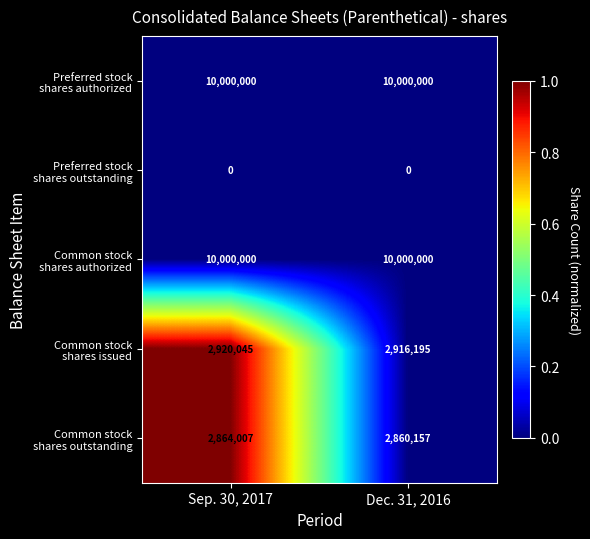

What is the total value across all series at Sep. 30, 2017?

25784052